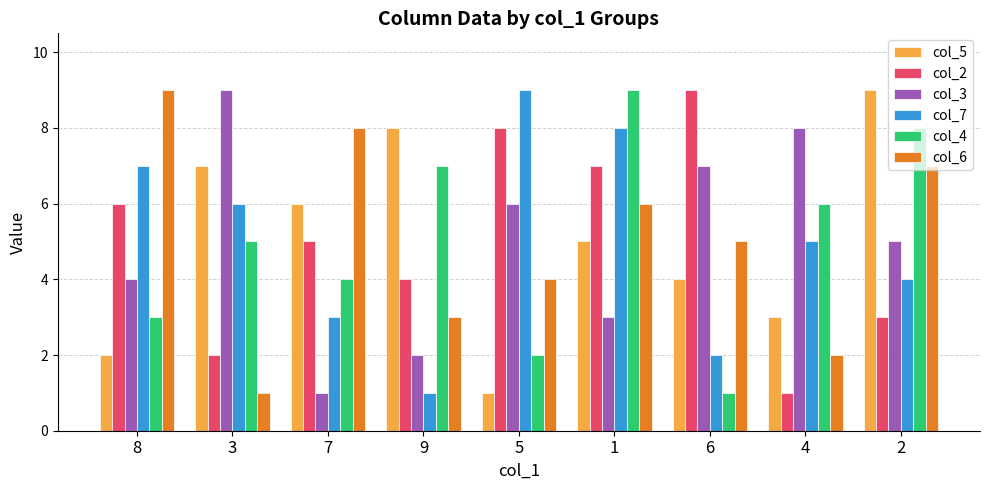

What is the average value of the col_3 series?

5